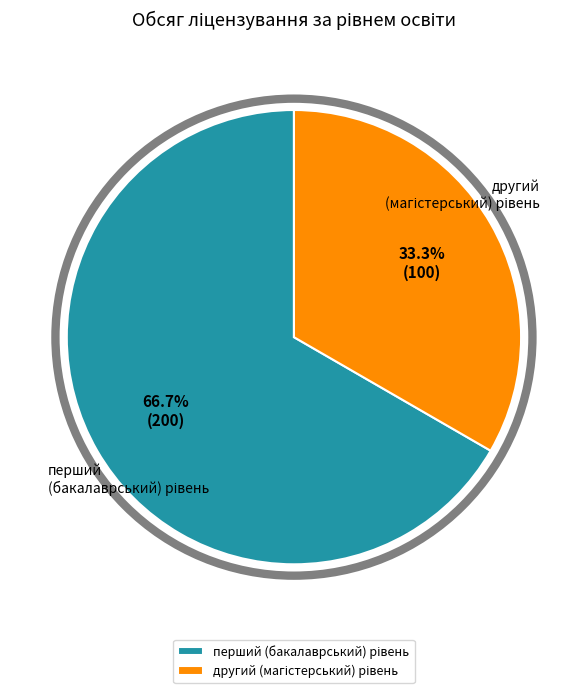

Does any single category account for the majority?

Yes